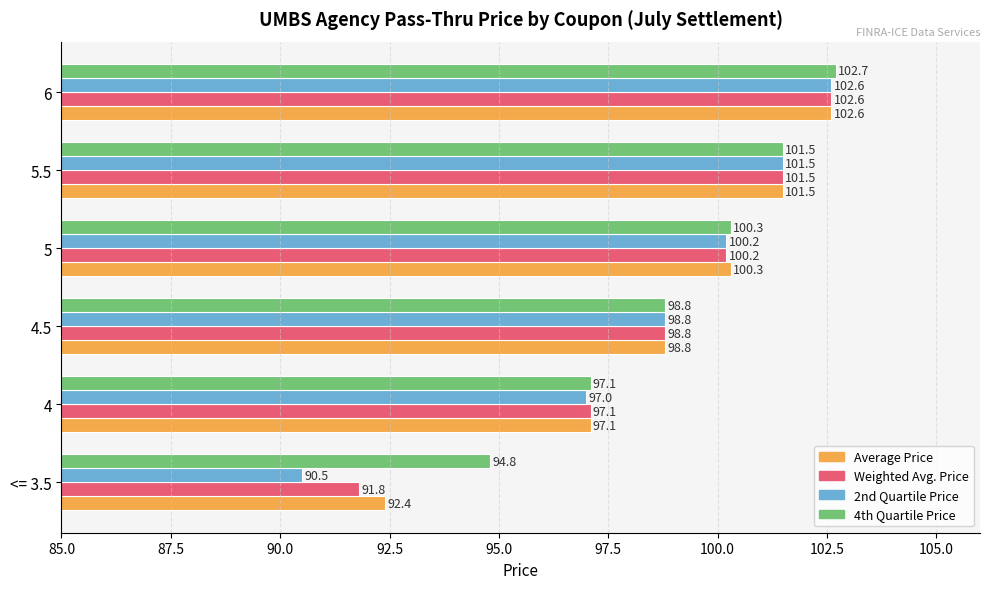

What is the sum of all 4th Quartile Price values?

595.2